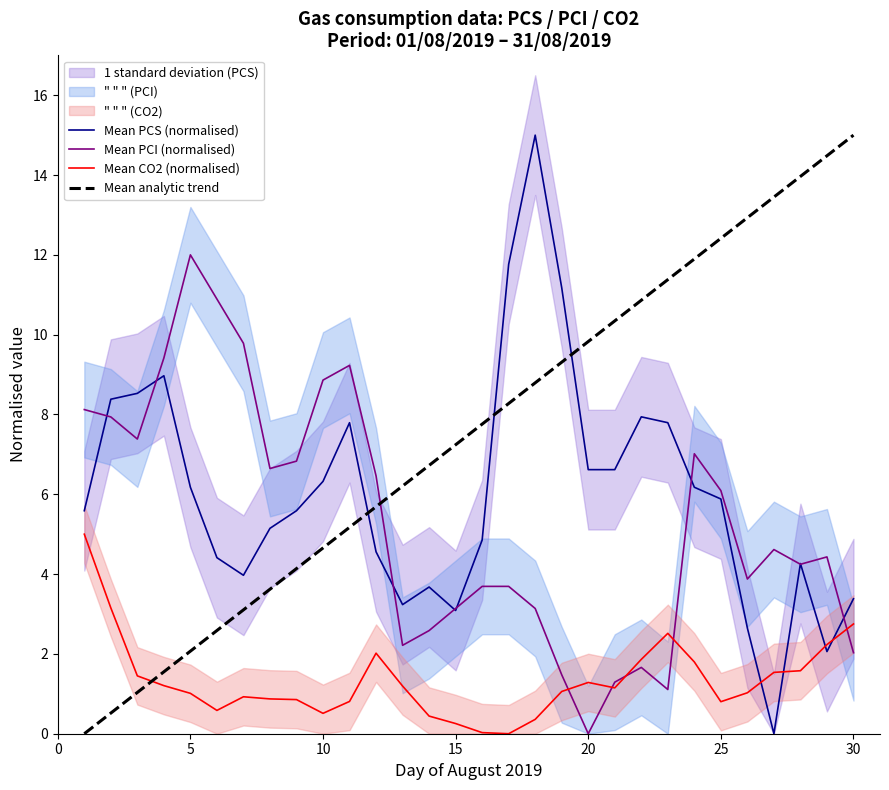

How many interior local peaks does the Mean CO2 (normalised) series have?

4